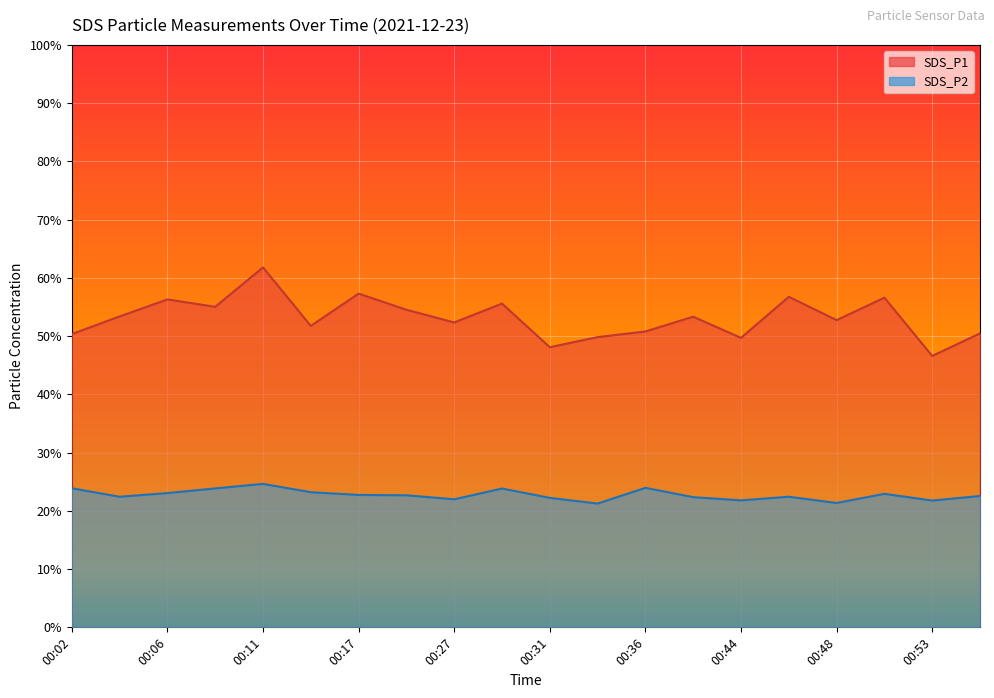

How many lines are shown in the chart?

2